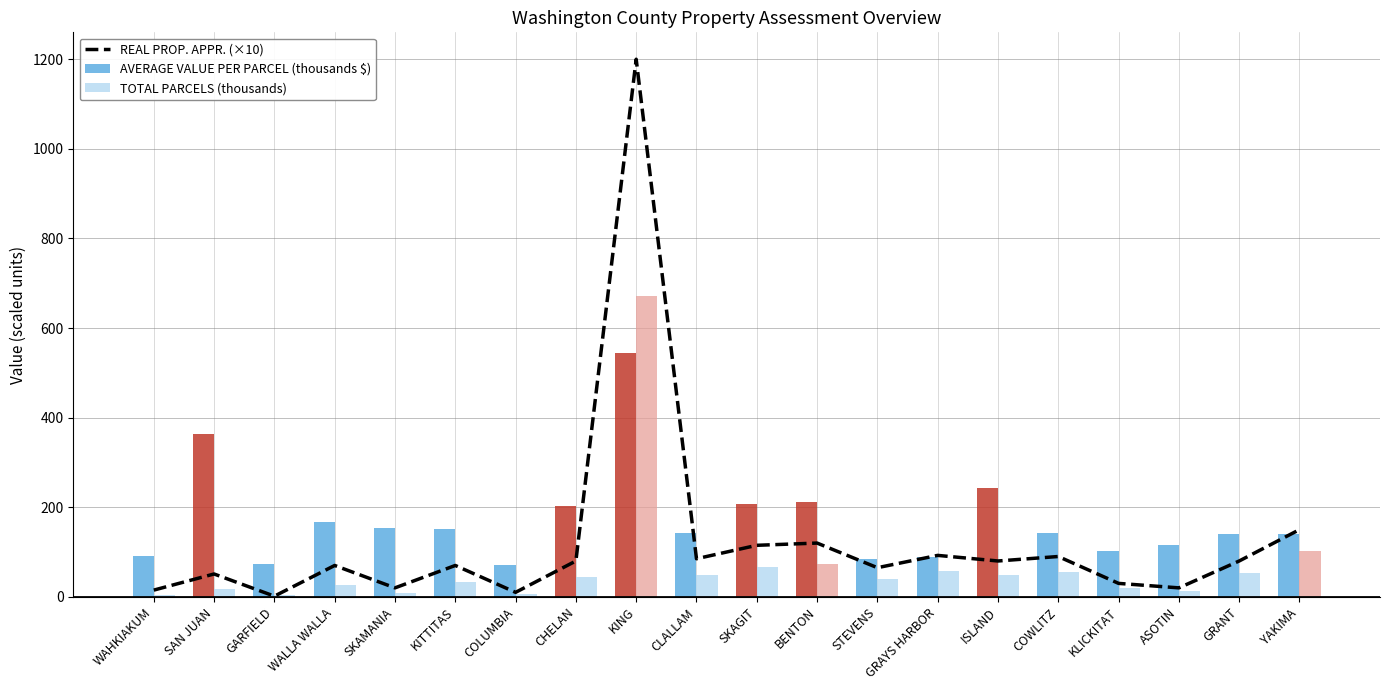

What is the approximate value of AVERAGE VALUE PER PARCEL (thousands $) at CHELAN?

202.1